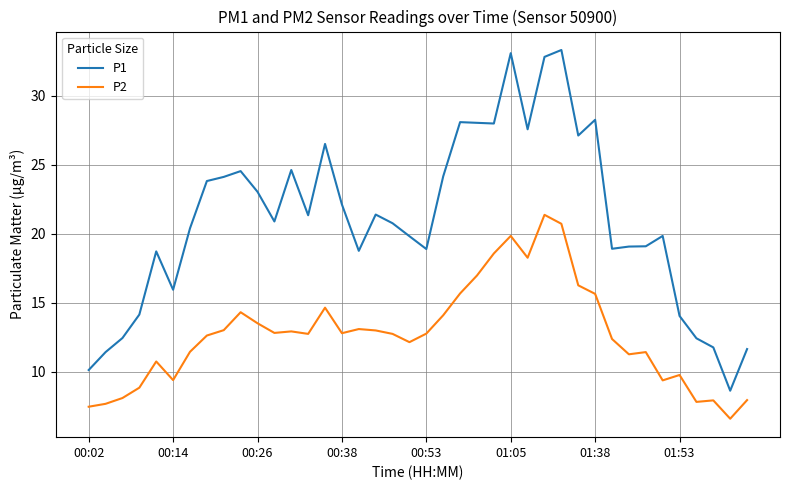

At how many categories does at least one series exceed 9?

39